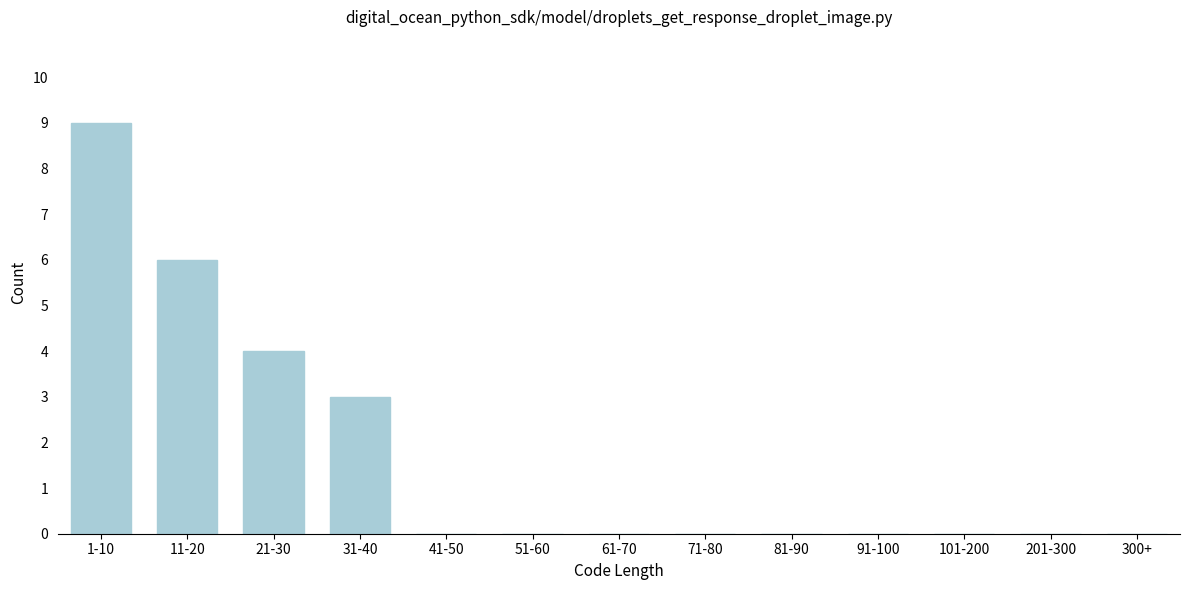

Reading left to right, what are all the values shown in this chart?

1-10=9	11-20=6	21-30=4	31-40=3	41-50=0	51-60=0	61-70=0	71-80=0	81-90=0	91-100=0	101-200=0	201-300=0	300+=0